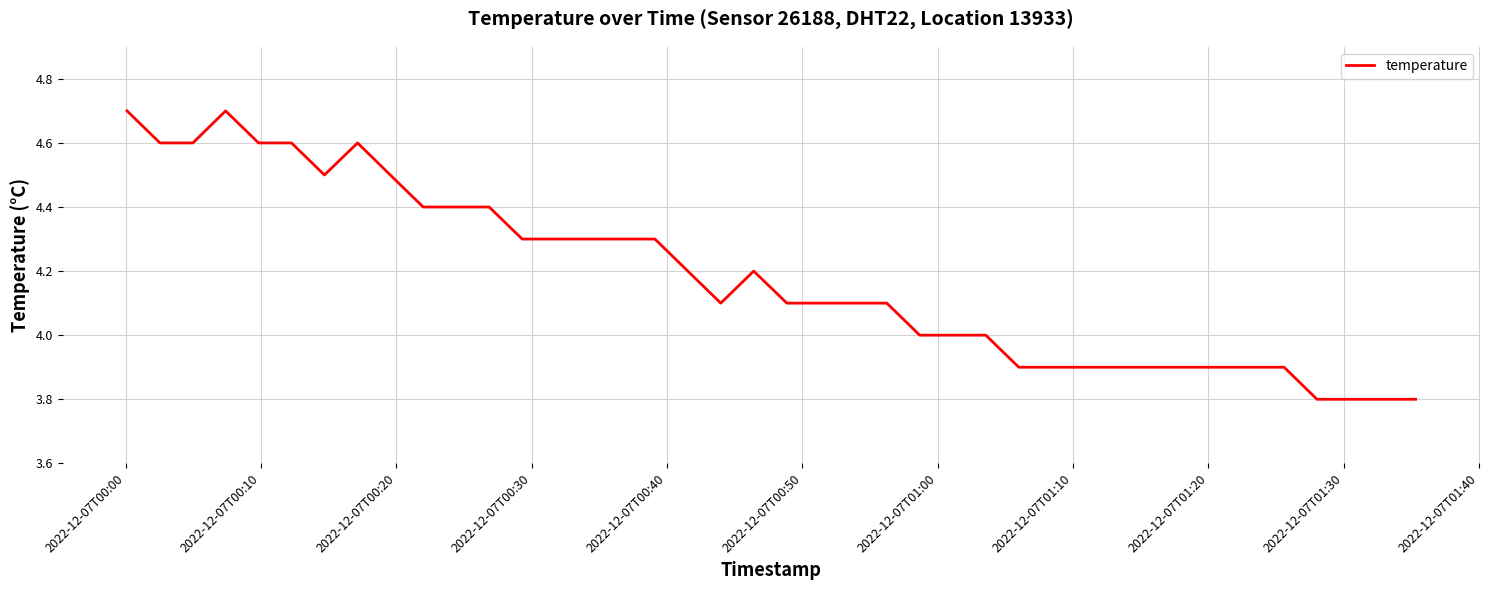

What is the sum of all values?

167.3